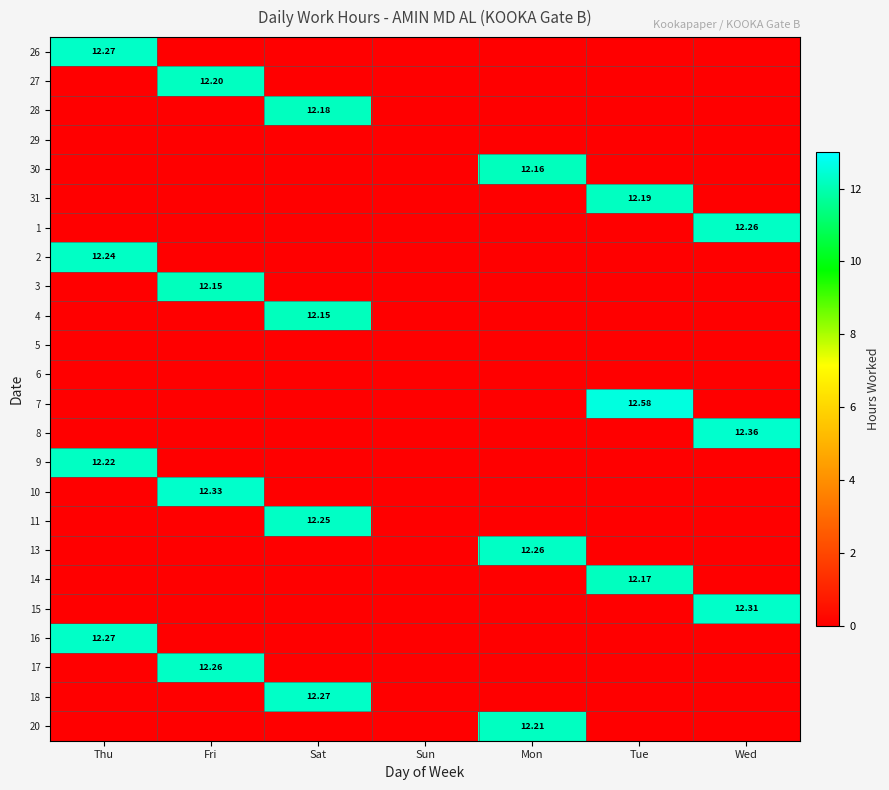

How many categories are shown in the chart?

7